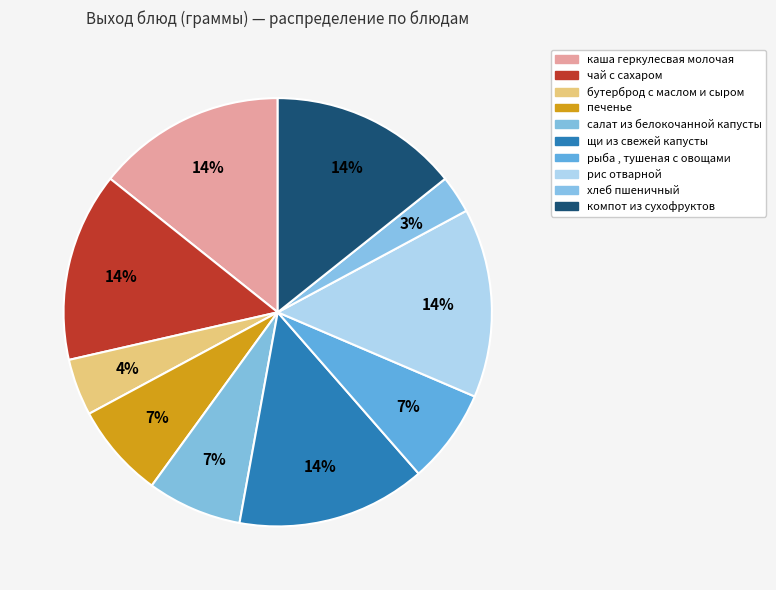

Rank the categories by value from lowest to highest.

хлеб пшеничный, бутерброд с маслом и сыром, печенье, салат из белокочанной капусты, рыба , тушеная с овощами, каша геркулесвая молочая, чай с сахаром, щи из свежей капусты, рис отварной, компот из сухофруктов